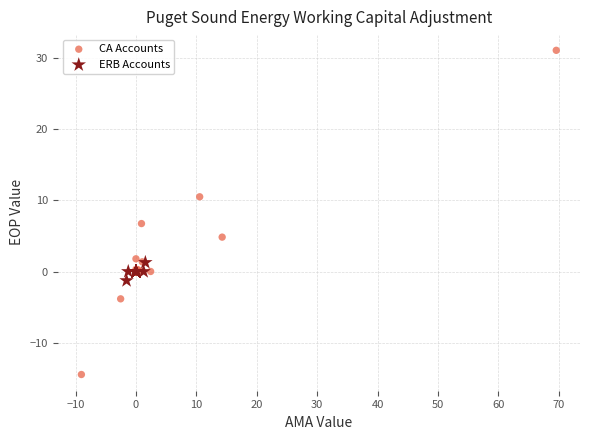

Which series contains the highest Y value?

CA Accounts